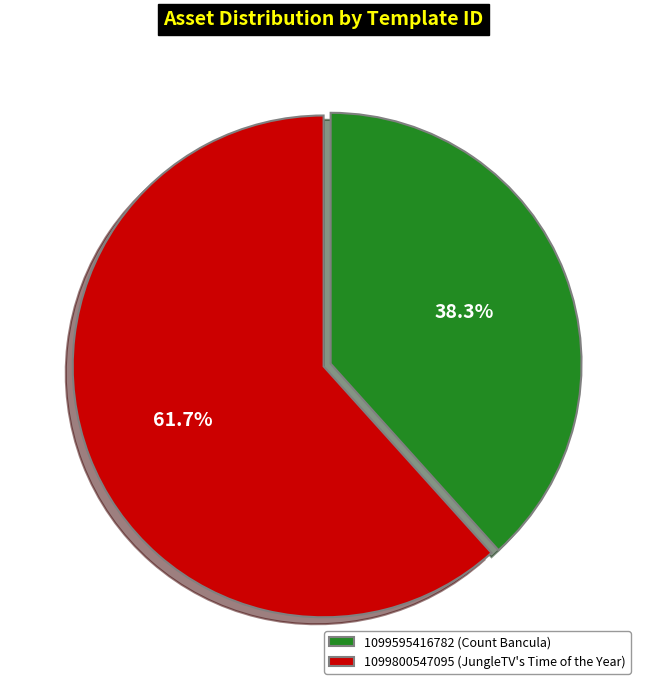

The 1099595416782 slice represents 28% of the pie. True or false?

False